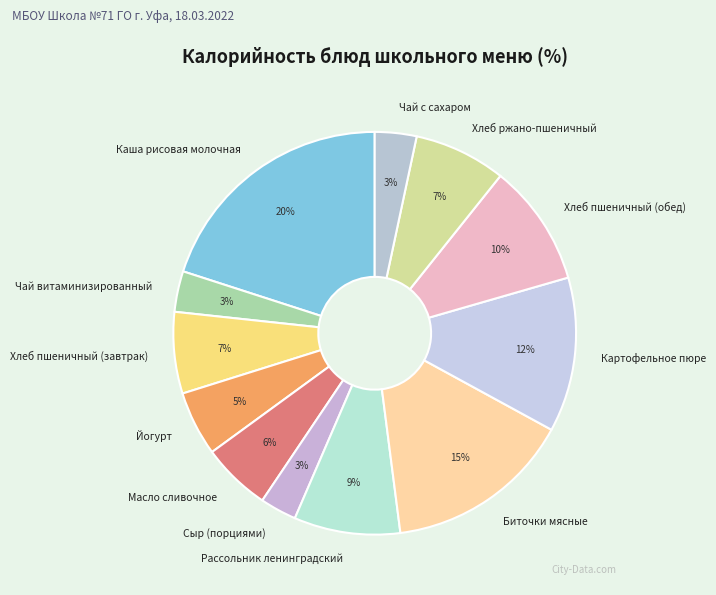

Which has a higher value, Каша рисовая молочная or Биточки мясные?

Каша рисовая молочная